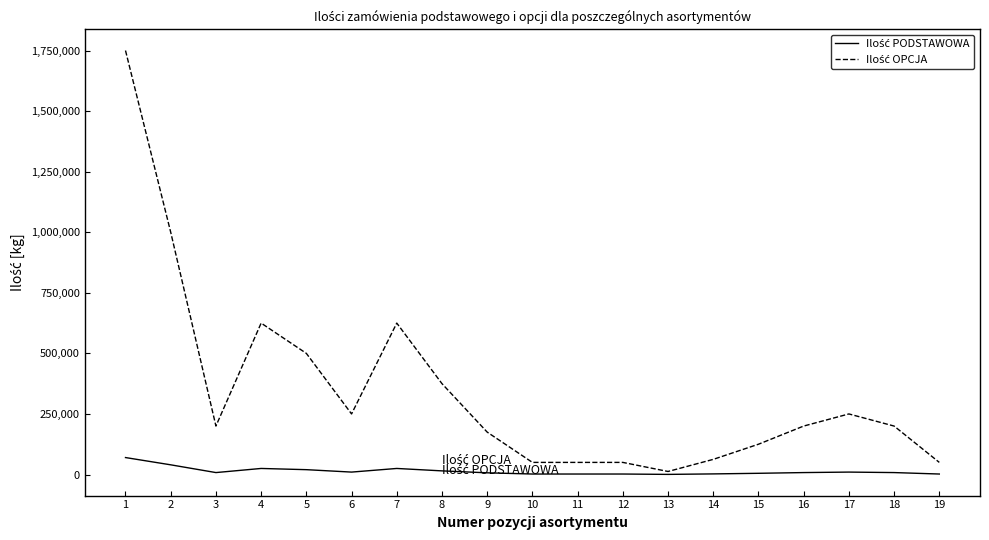

What is the maximum value shown in the chart?

1750000